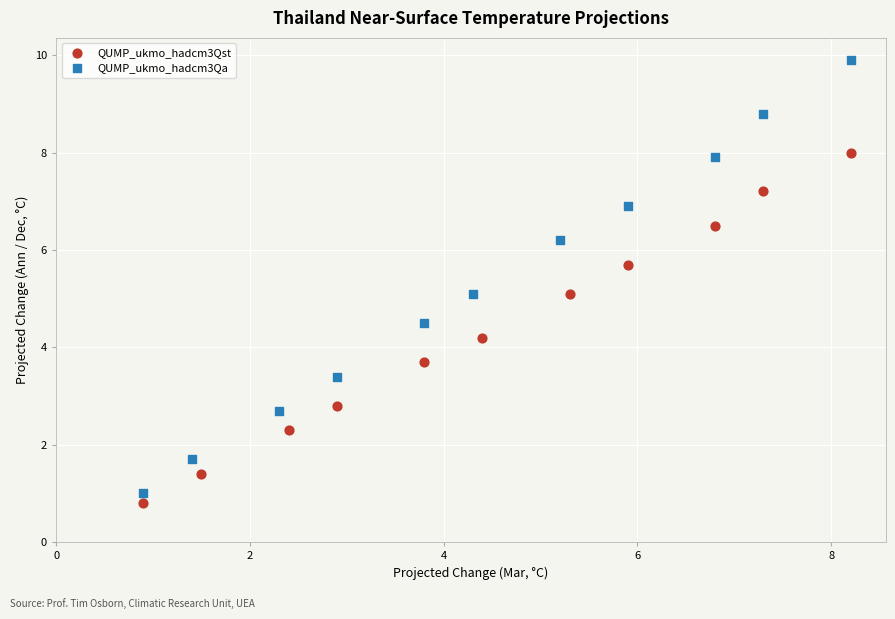

Which series reaches the minimum Y coordinate?

QUMP_ukmo_hadcm3Qst